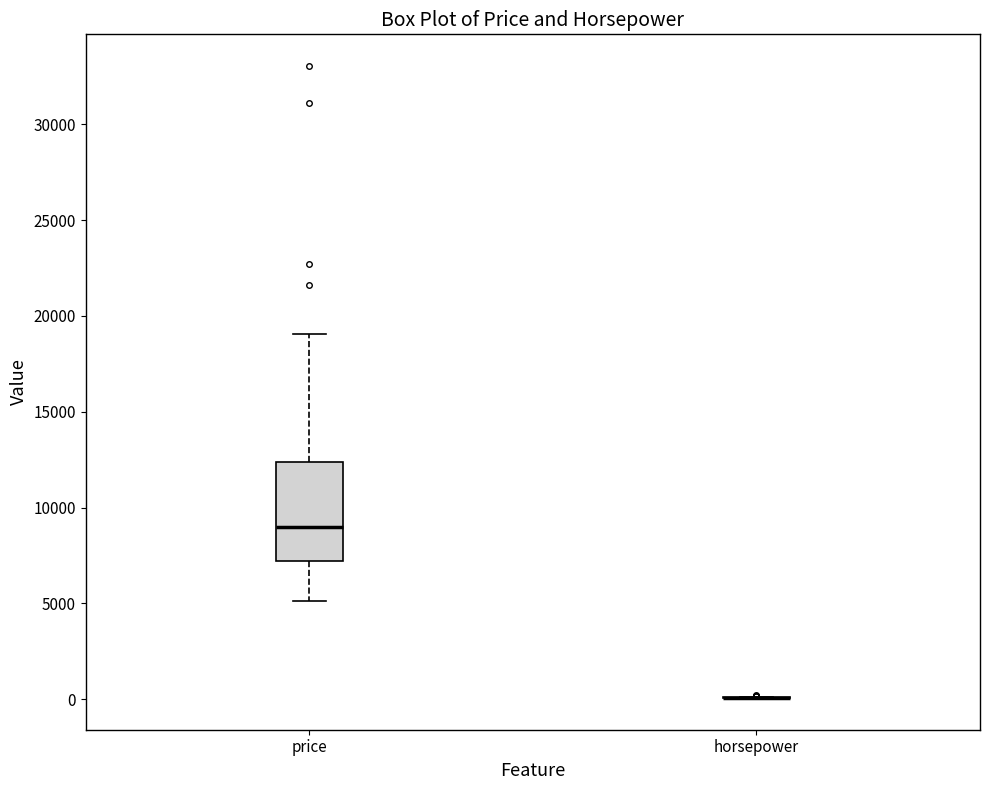

Reading left to right, read every box against the y-axis: the position of its median line, the range the box covers, and the ends of its whiskers. The values are not printed on the chart, so give them approximately, as read against the axis.

price: median 9000, box 7000 to 12500, whiskers 5000 to 19000
horsepower: box collapsed to a line at 0, whiskers 0 to 0